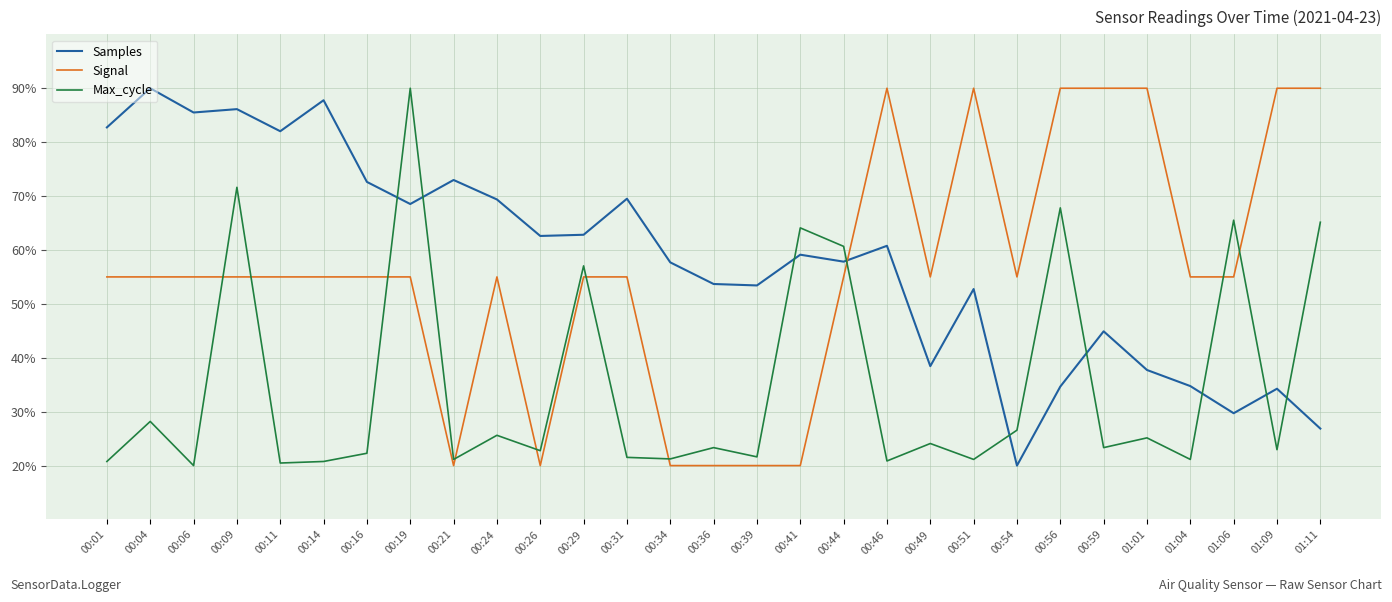

True or false: Signal has more than 1 points higher than both neighbors.

True